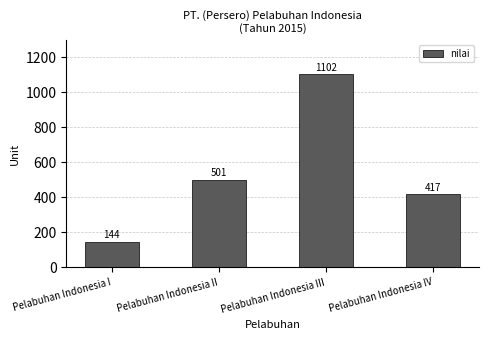

What is the maximum value shown in the chart?

1102